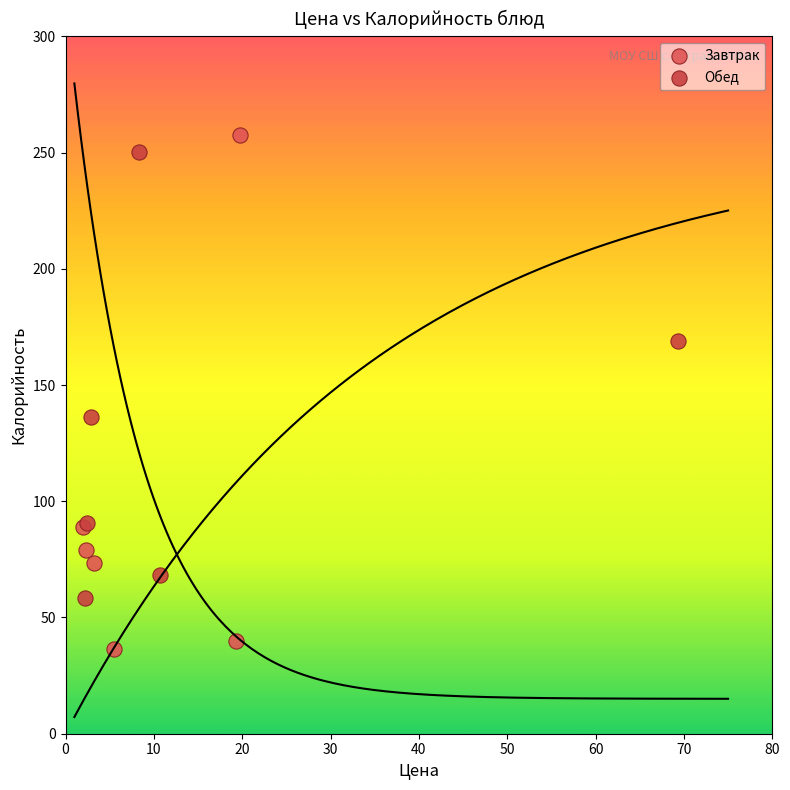

Which series contains the lowest Y value?

Завтрак